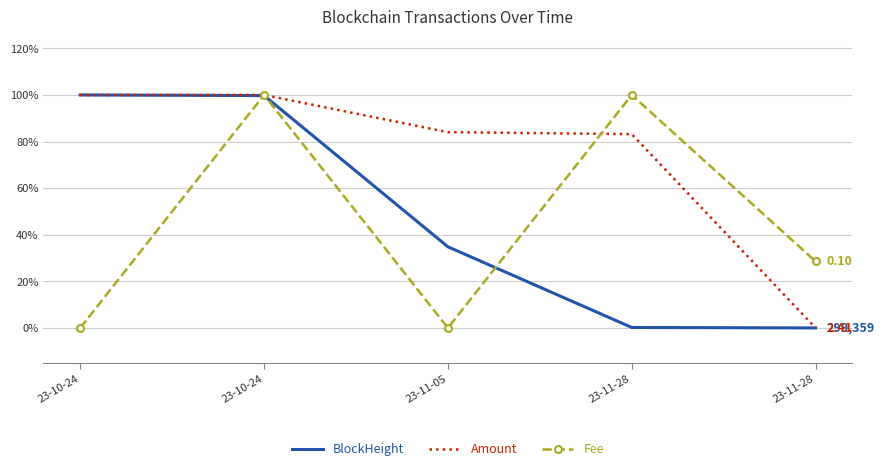

At which label is Fee closest to 0?

23-10-24